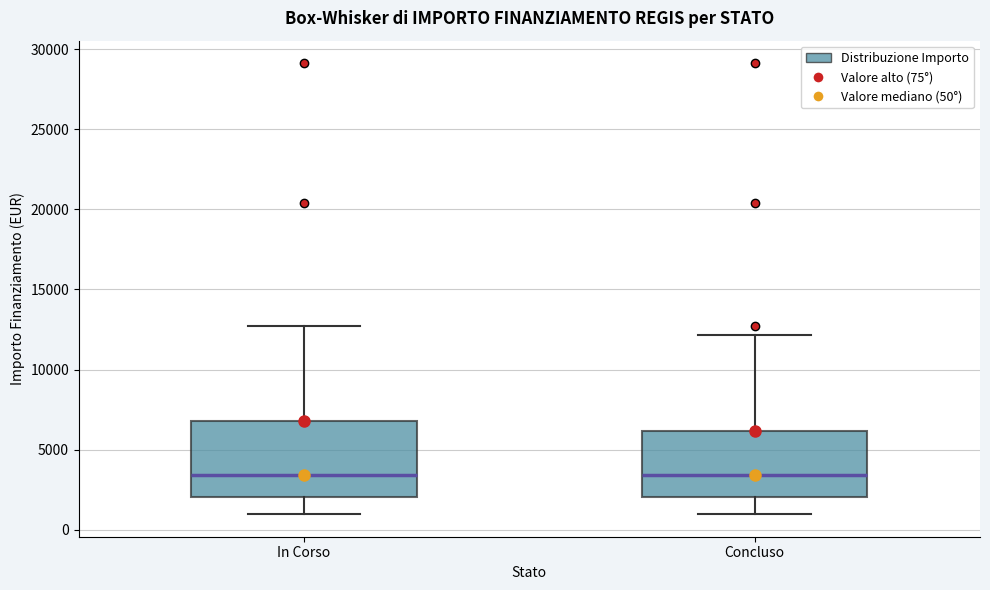

Where does the lower whisker of the box for Concluso end on the y-axis? The values are not printed on the chart, so give them approximately, as read against the axis.

1000